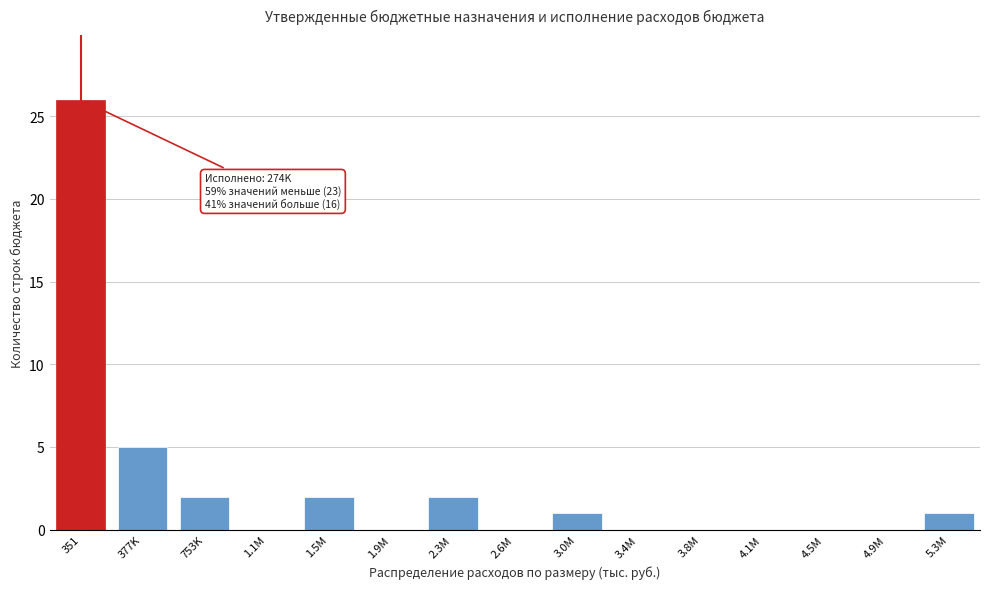

Reading left to right, transcribe all the data shown in this chart.

351=26	377K=5	753K=2	1.1M=0	1.5M=2	1.9M=0	2.3M=2	2.6M=0	3.0M=1	3.4M=0	3.8M=0	4.1M=0	4.5M=0	4.9M=0	5.3M=1